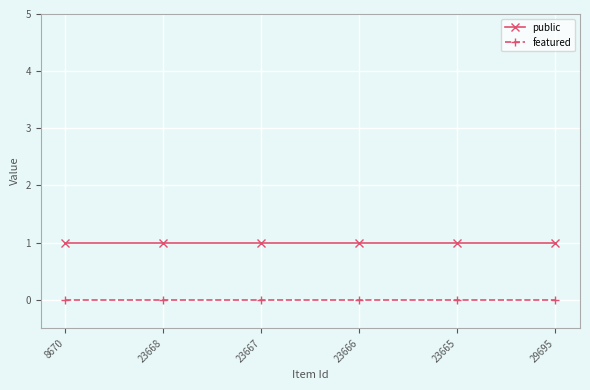

List the series in order of their overall mean, lowest first.

featured, public